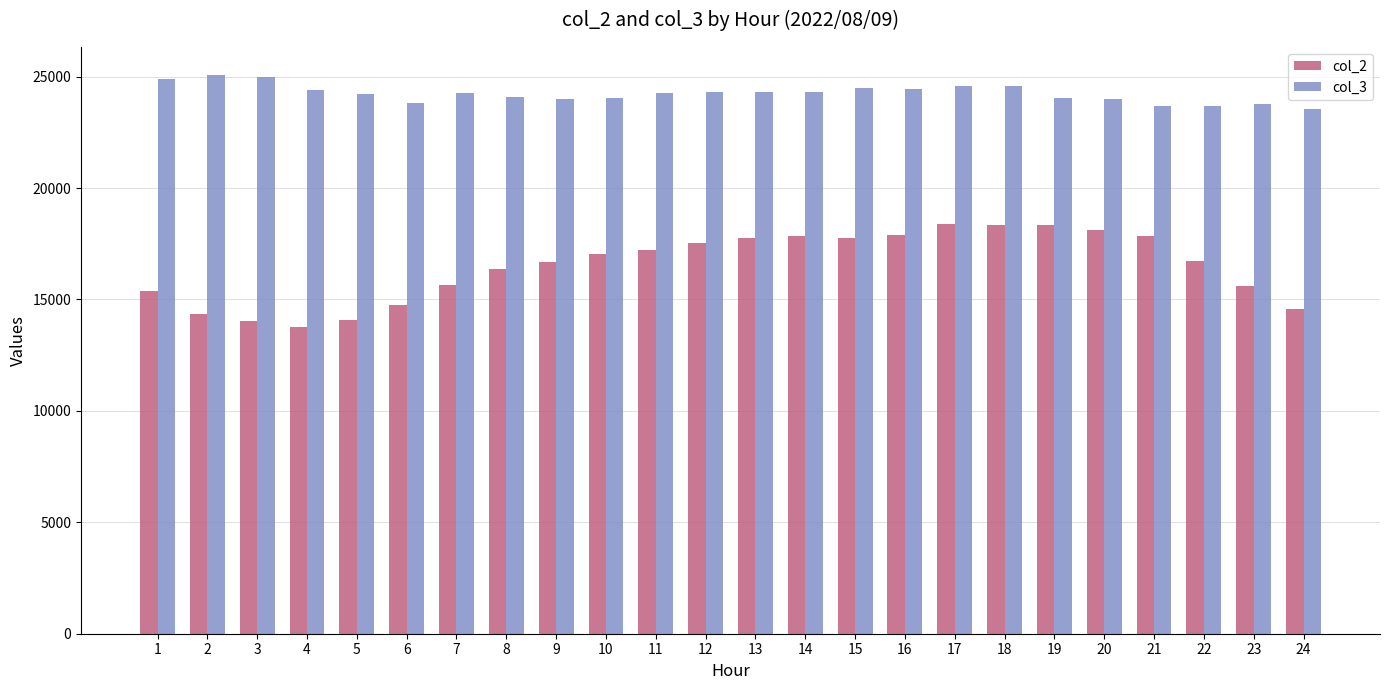

The value of col_2 at 12 is 12037. True or false?

False